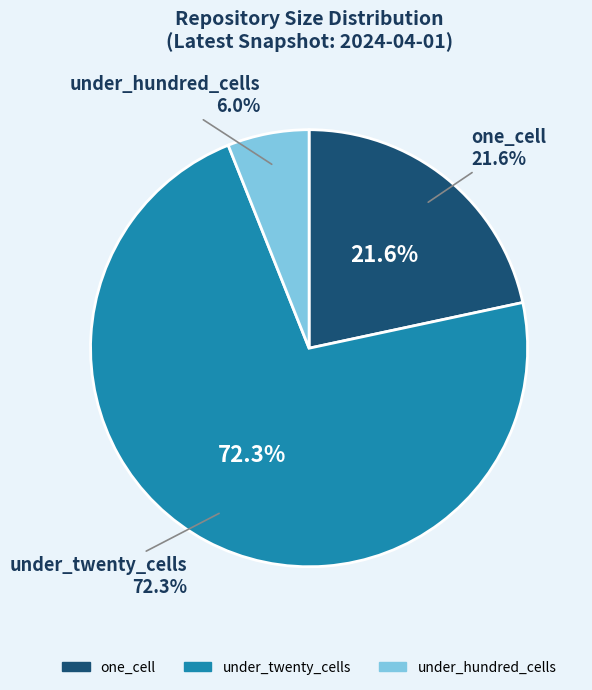

Which category has the biggest portion of the pie?

under_twenty_cells